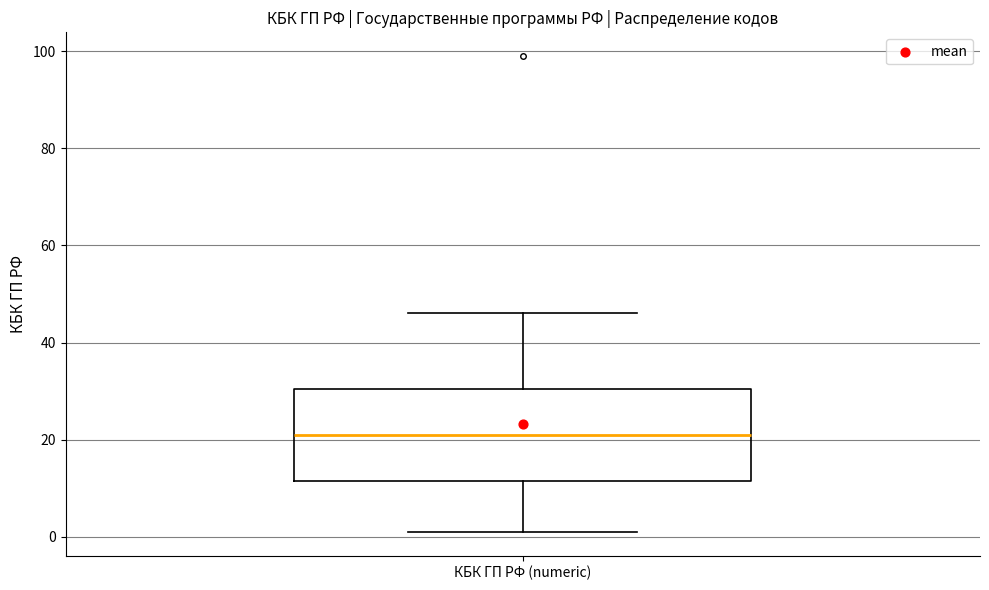

Read this box plot against the y-axis: the position of the median line, the range covered by the box, and the ends of both whiskers. The values are not printed on the chart, so give them approximately, as read against the axis.

median 22, box 12 to 30, whiskers 2 to 46